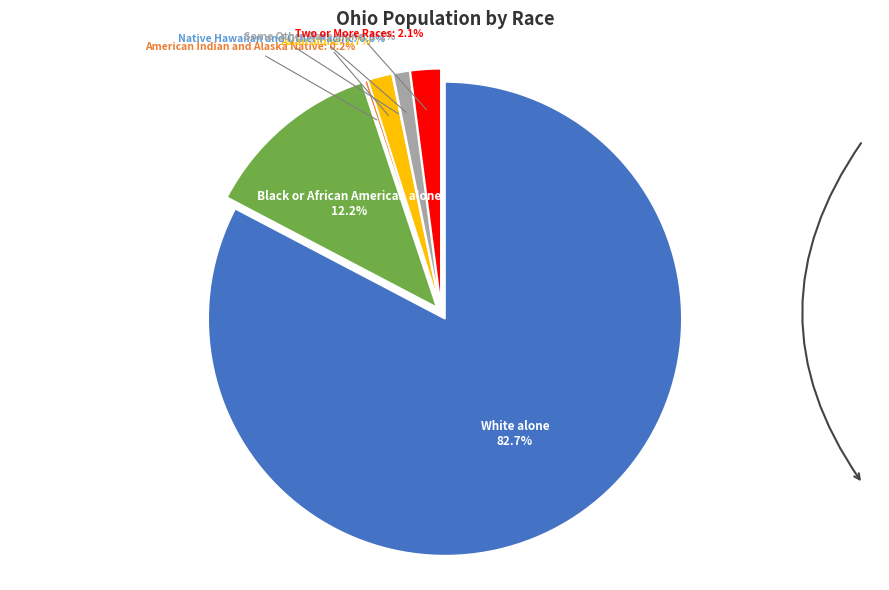

Rank the categories by value from highest to lowest.

White alone, Black or African American alone, Two or More Races, Asian alone, Some Other Race alone, American Indian and Alaska Native, Native Hawaiian and Other Pacific